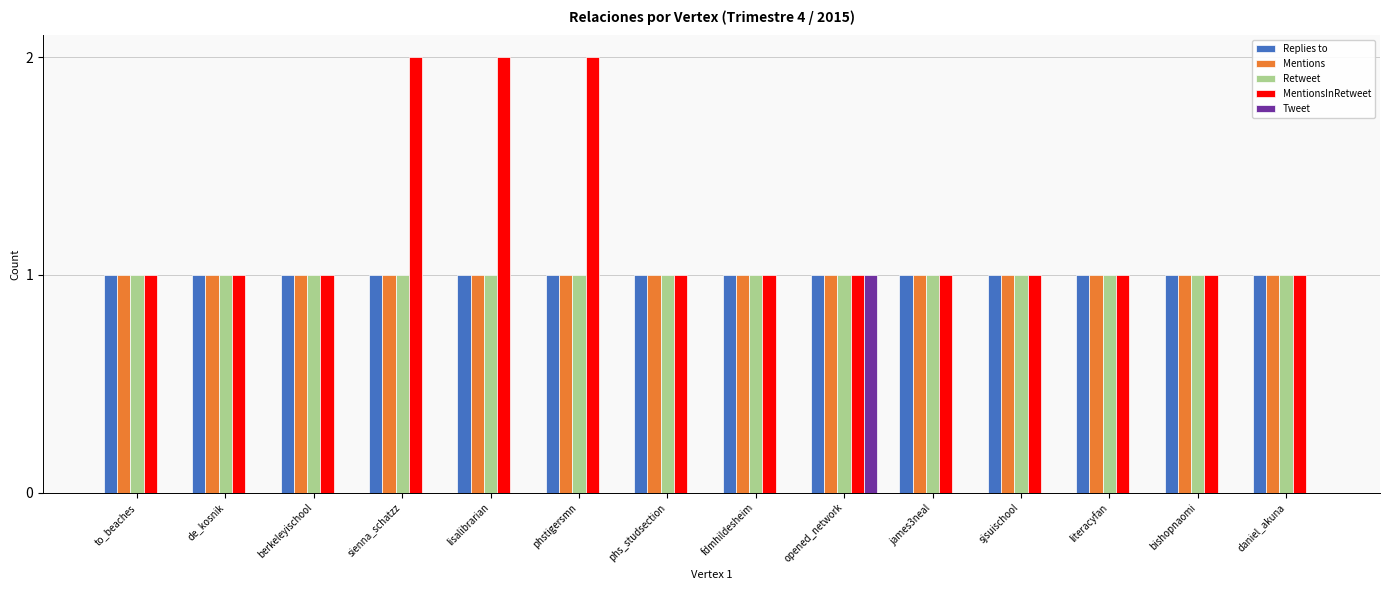

How many distinct data groups are displayed?

5